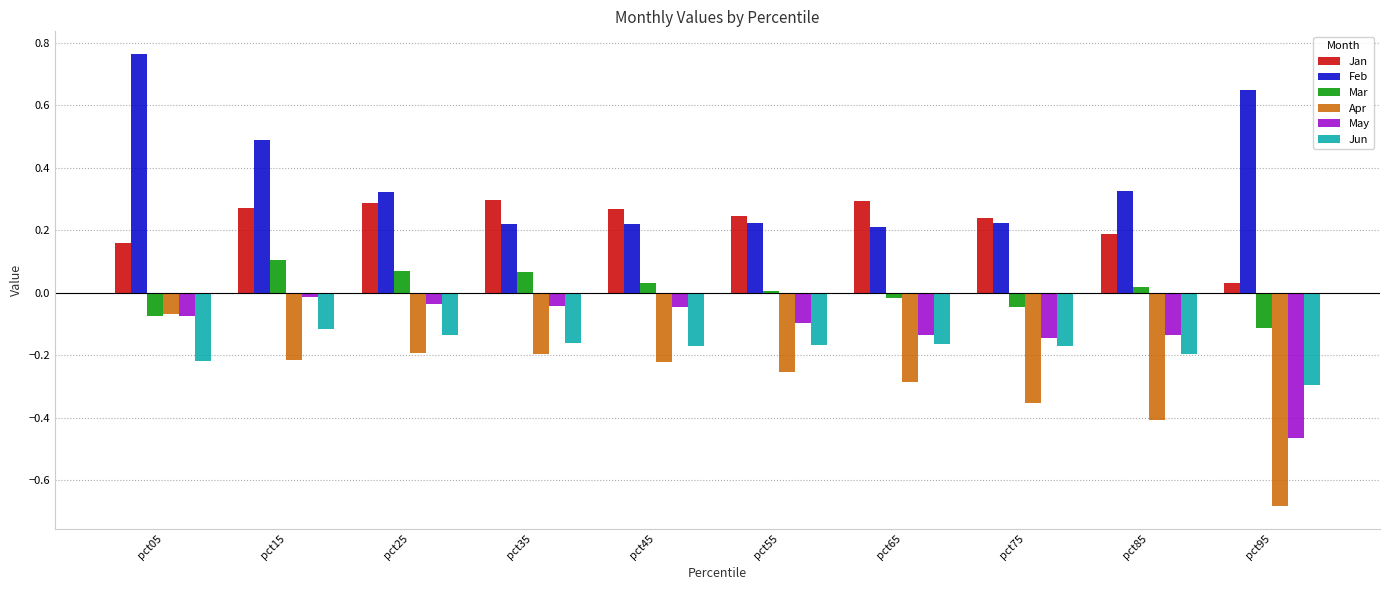

Between pct05 and pct45, which series saw the biggest shift?

Feb